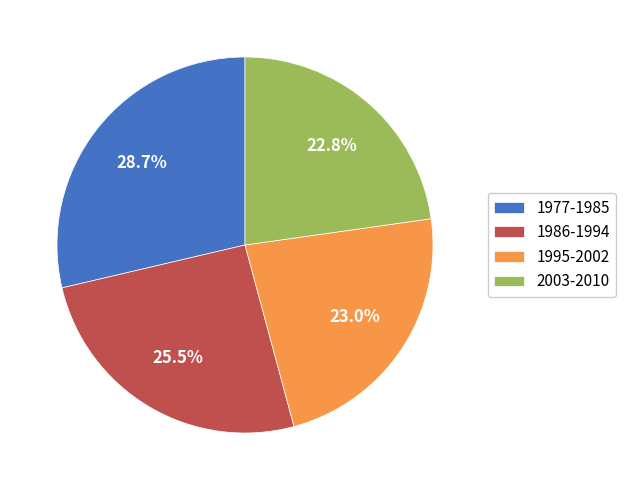

Which slice is the largest?

1977-1985